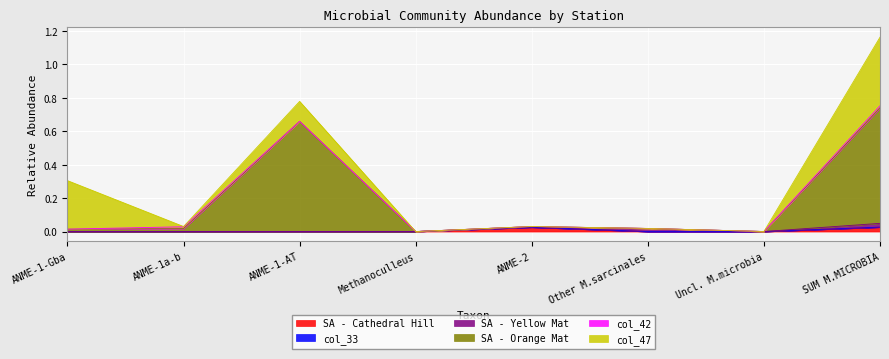

How many data points does each series have?

8